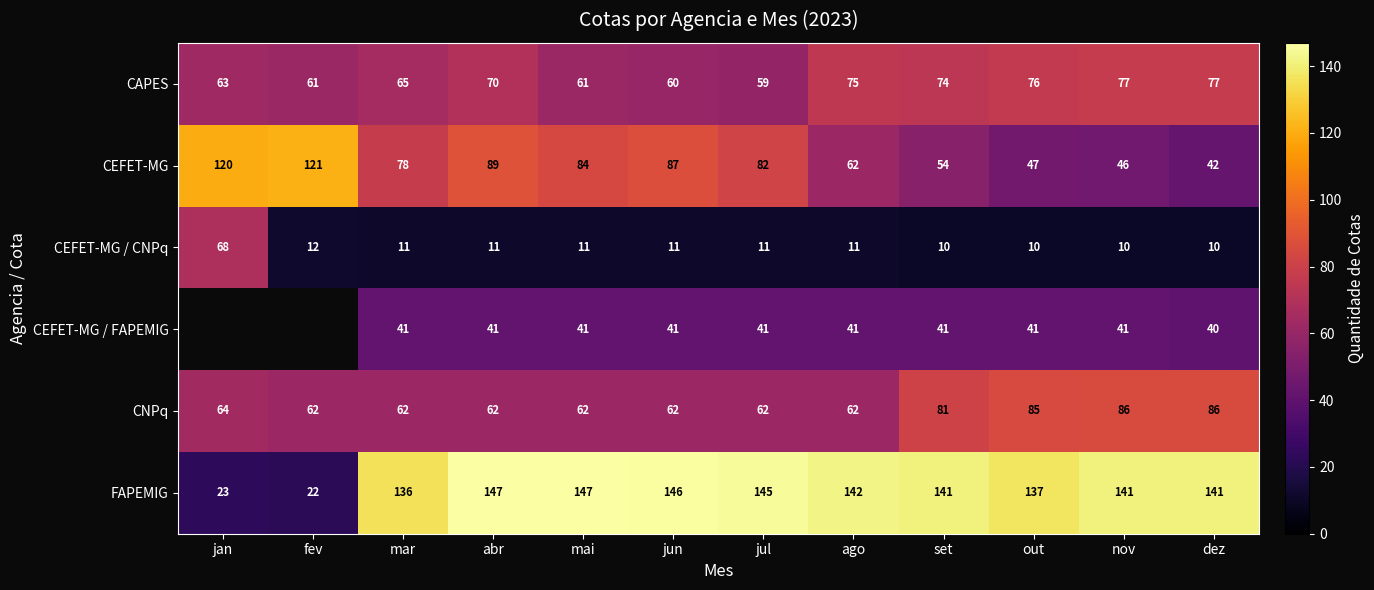

What value does the CNPq series have at out?

85